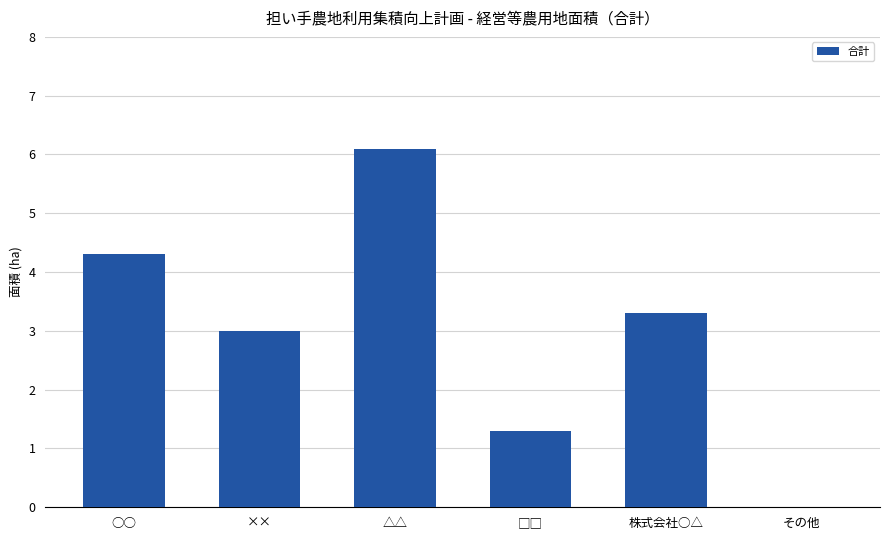

The chart shows a value of 6.1 at △△. True or false?

True